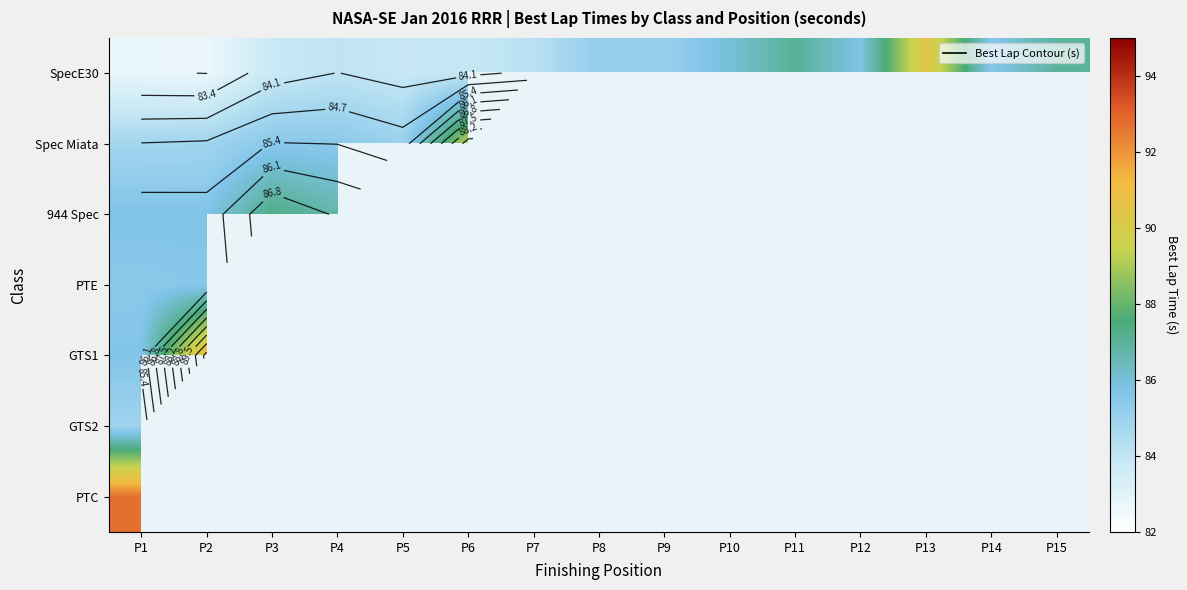

The PTC series shows -41.7 at P2. True or false?

False